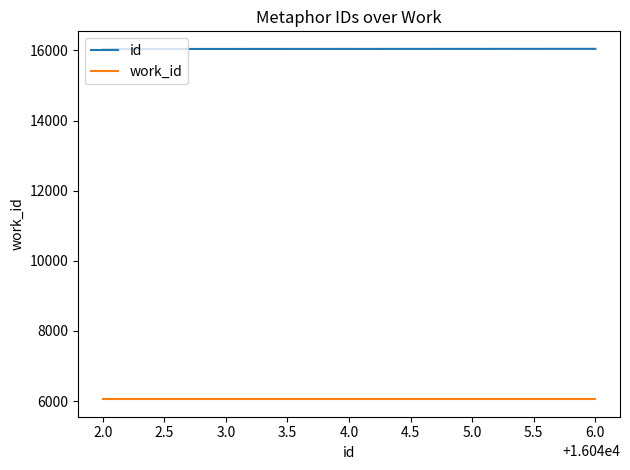

Does the chart display data point markers on the line(s)?

No